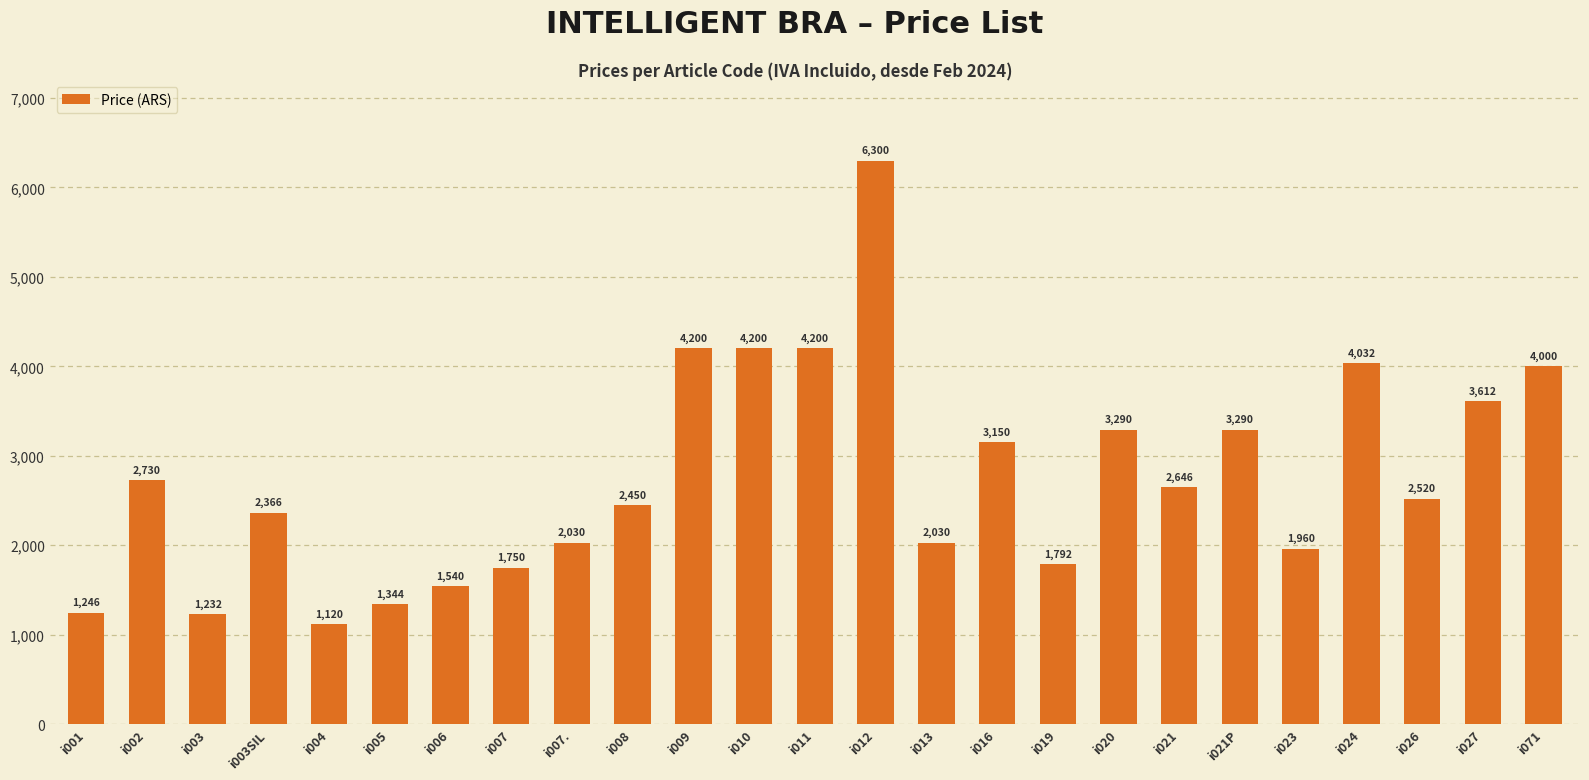

At which label does the data first exceed 2520?

i002